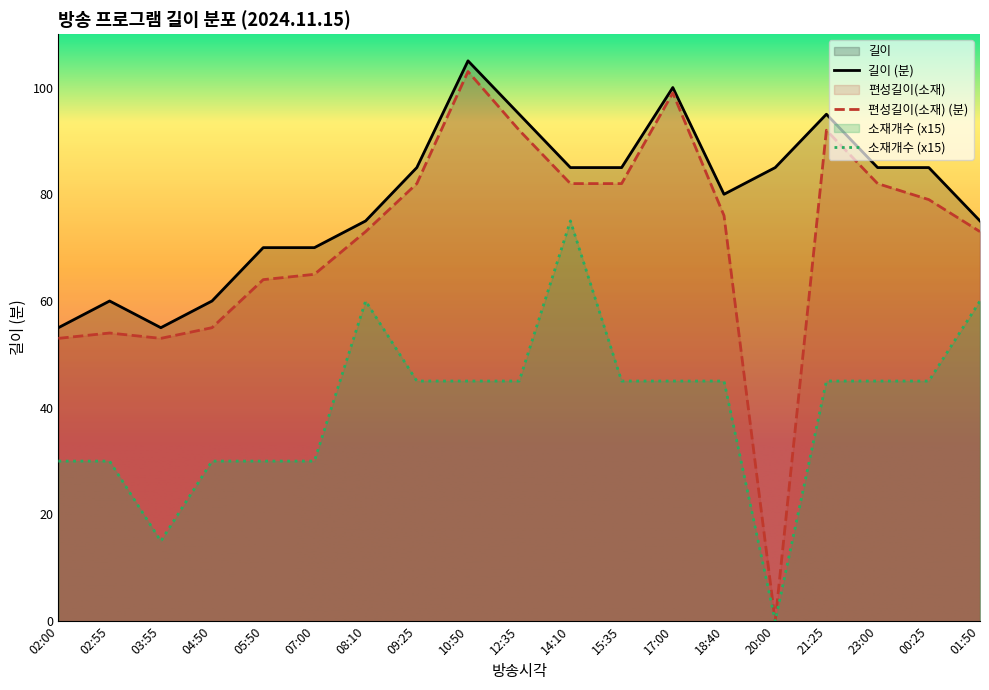

List the series in order of their peak value, highest first.

길이 (분), 편성길이(소재) (분), 소재개수 (x15)